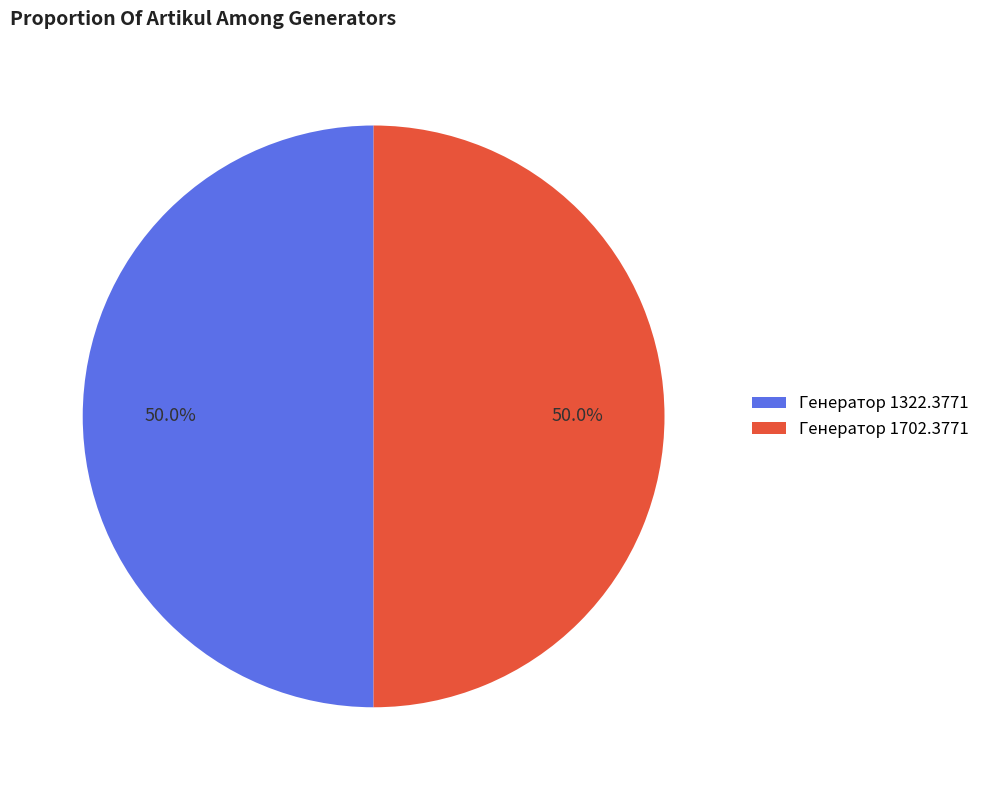

Is it true that Генератор 1702.3771 is 50% of the pie?

True